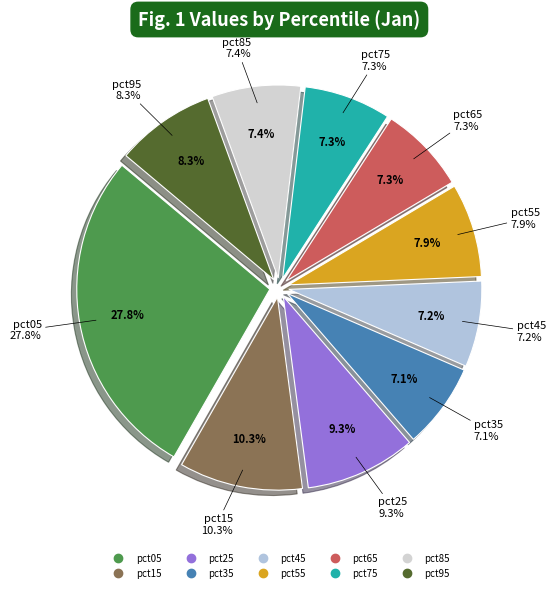

Does any single category account for the majority?

No